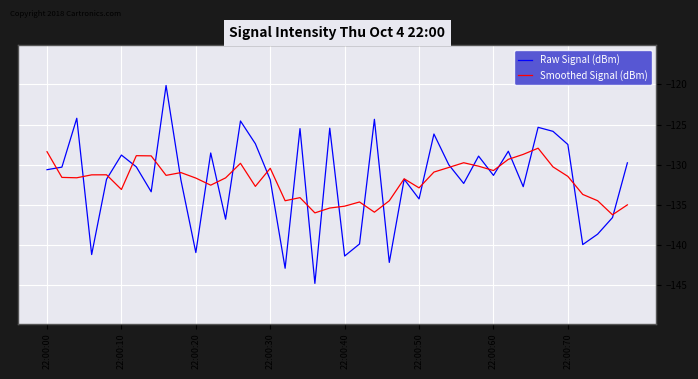

What is the minimum value for Smoothed Signal (dBm)?

-136.2